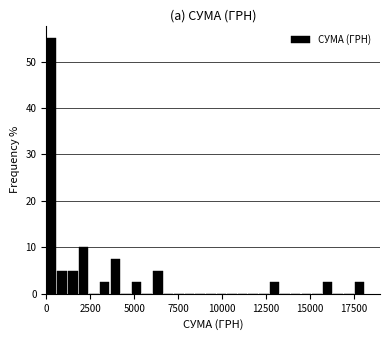

Around what value on the x-axis is the tallest bar? Give the approximate position of its centre, as read against the axis.

500